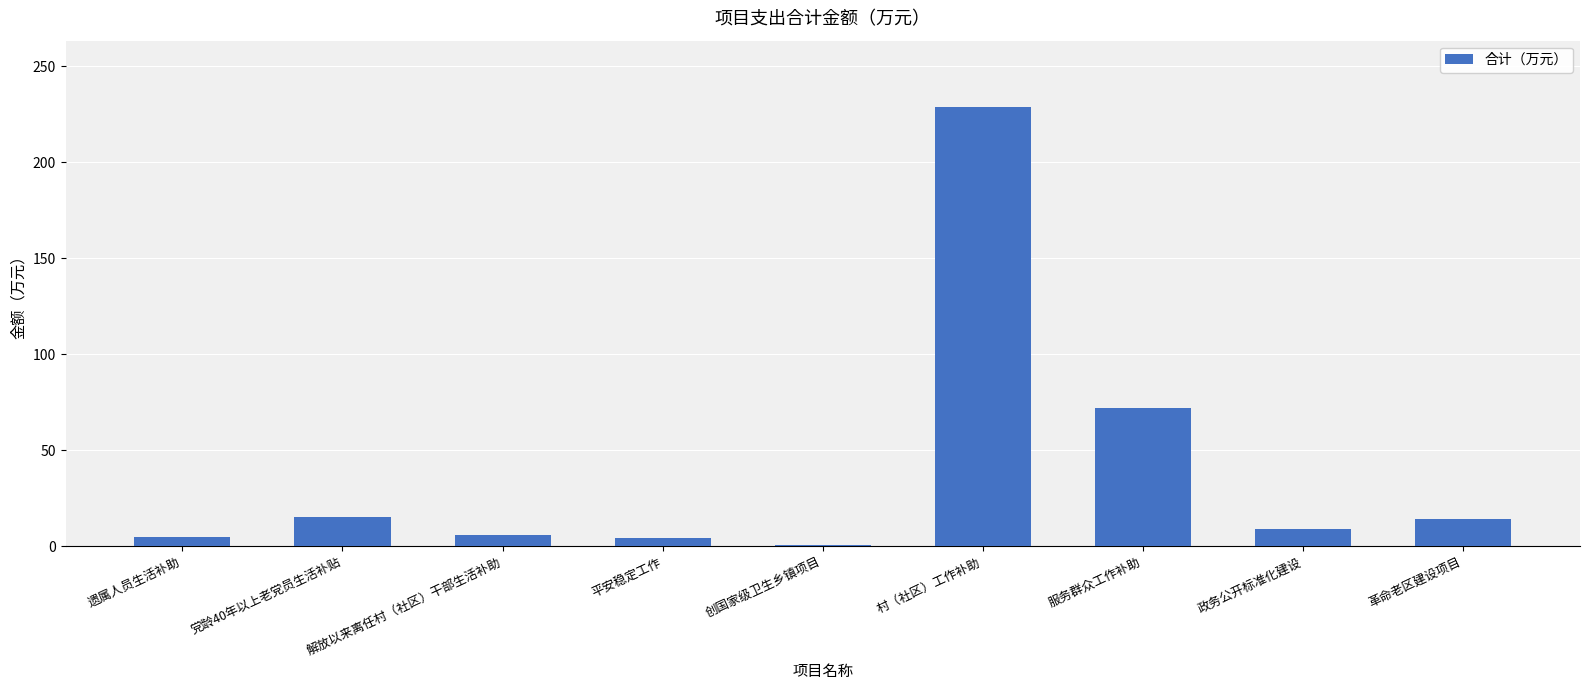

At which label is the value closest to 114?

服务群众工作补助